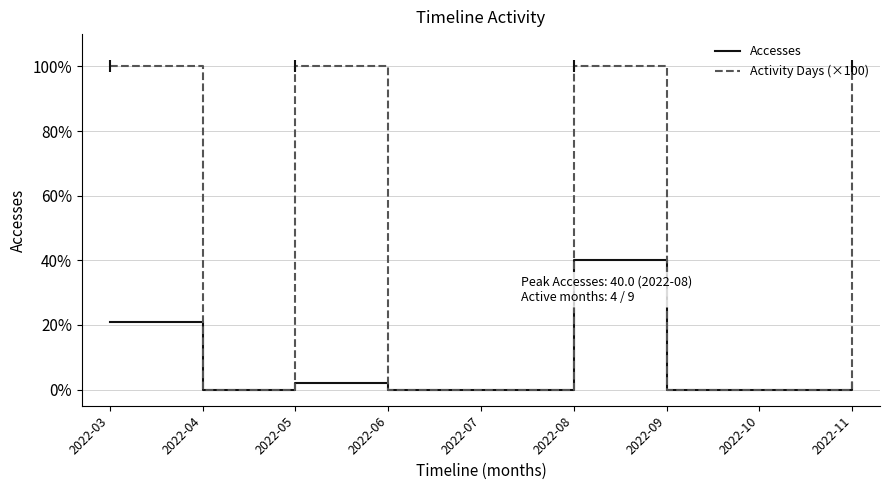

What is the total value across all series at 2022-11?

102